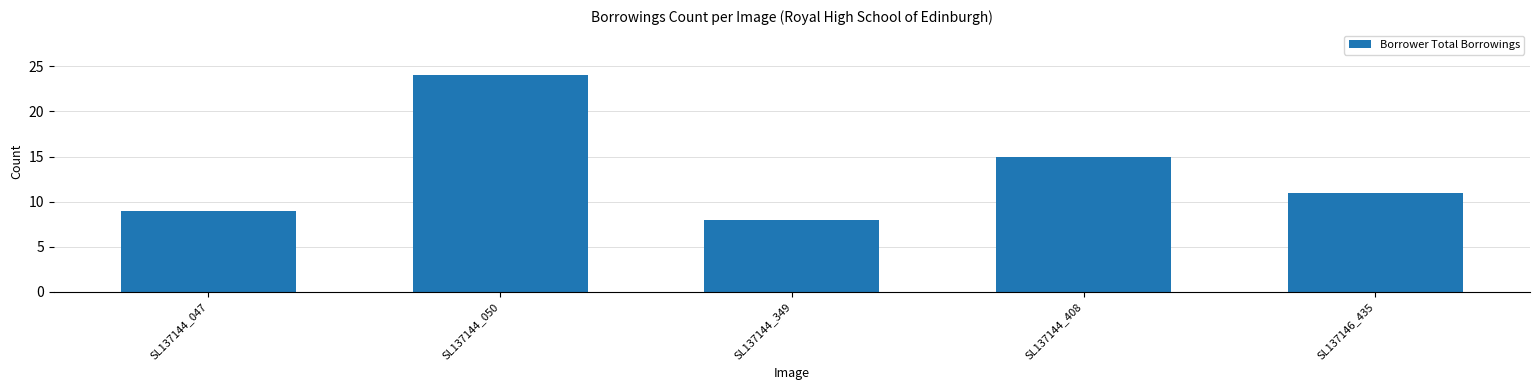

What value does the data have at SL137144_050?

24